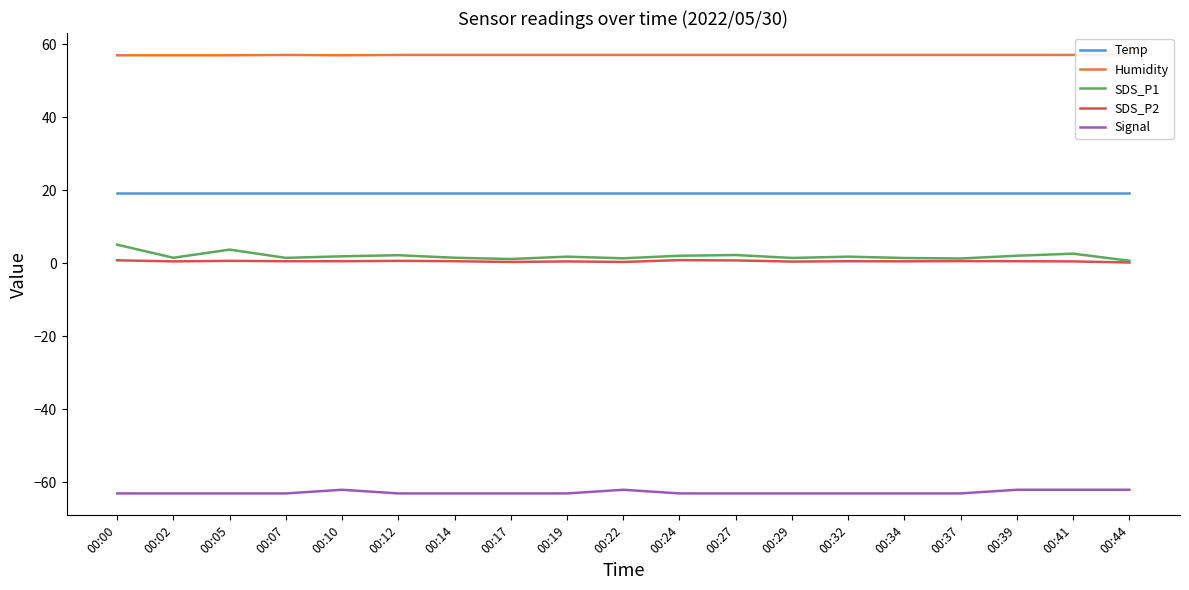

What is the difference between the second highest and second lowest values in the SDS_P1 series?

2.6